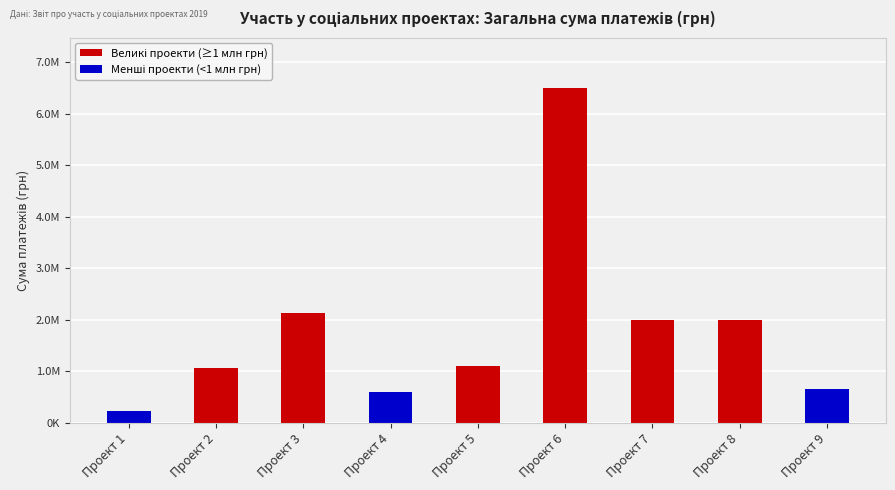

Which label corresponds to the smallest value in the chart?

Проект 1